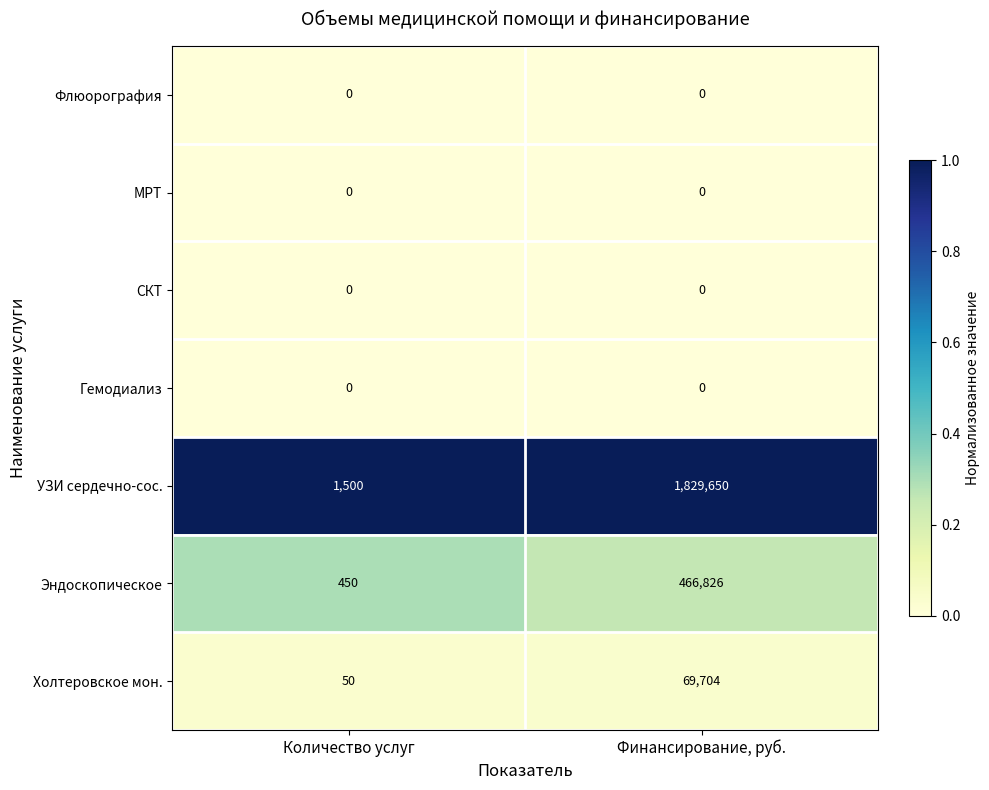

At how many categories does at least one series exceed 0?

2